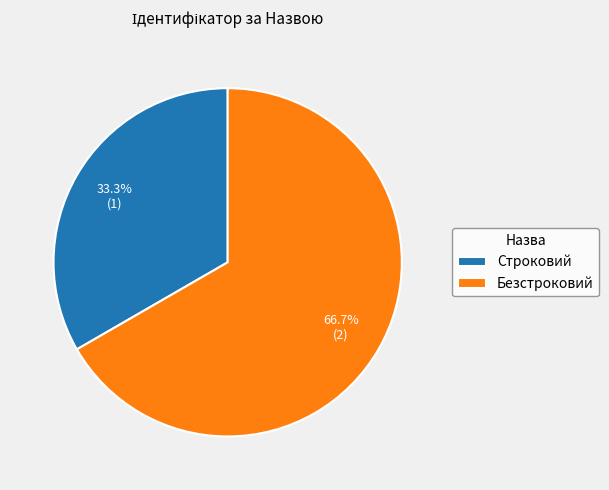

Which slice is the largest?

Безстроковий